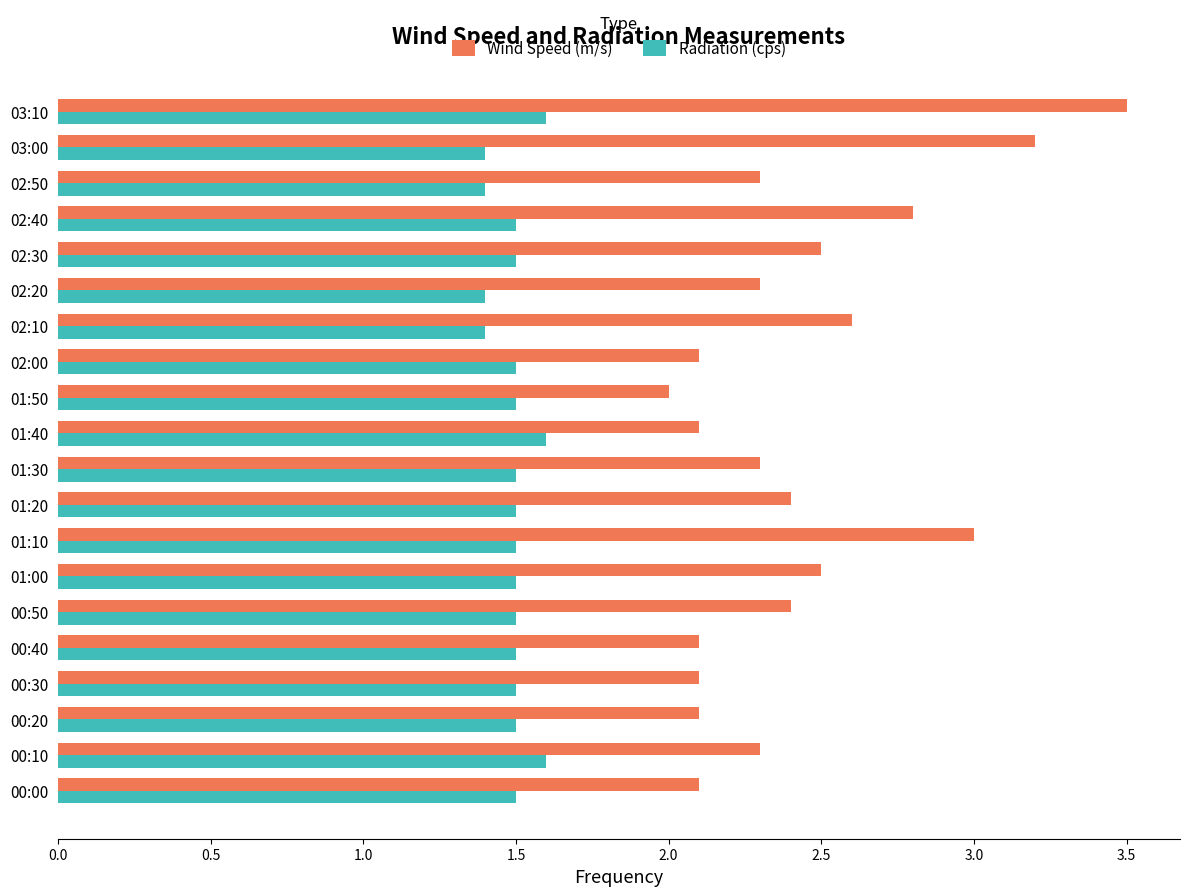

What is the average value of the Radiation (cps) series?

1.5